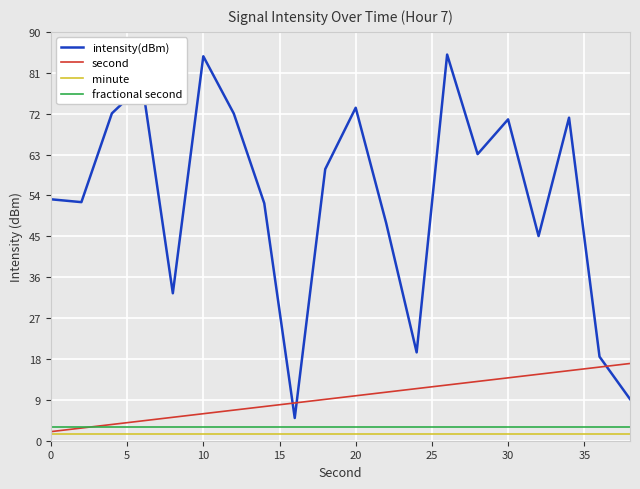

Which series has the largest total across all categories?

intensity(dBm)